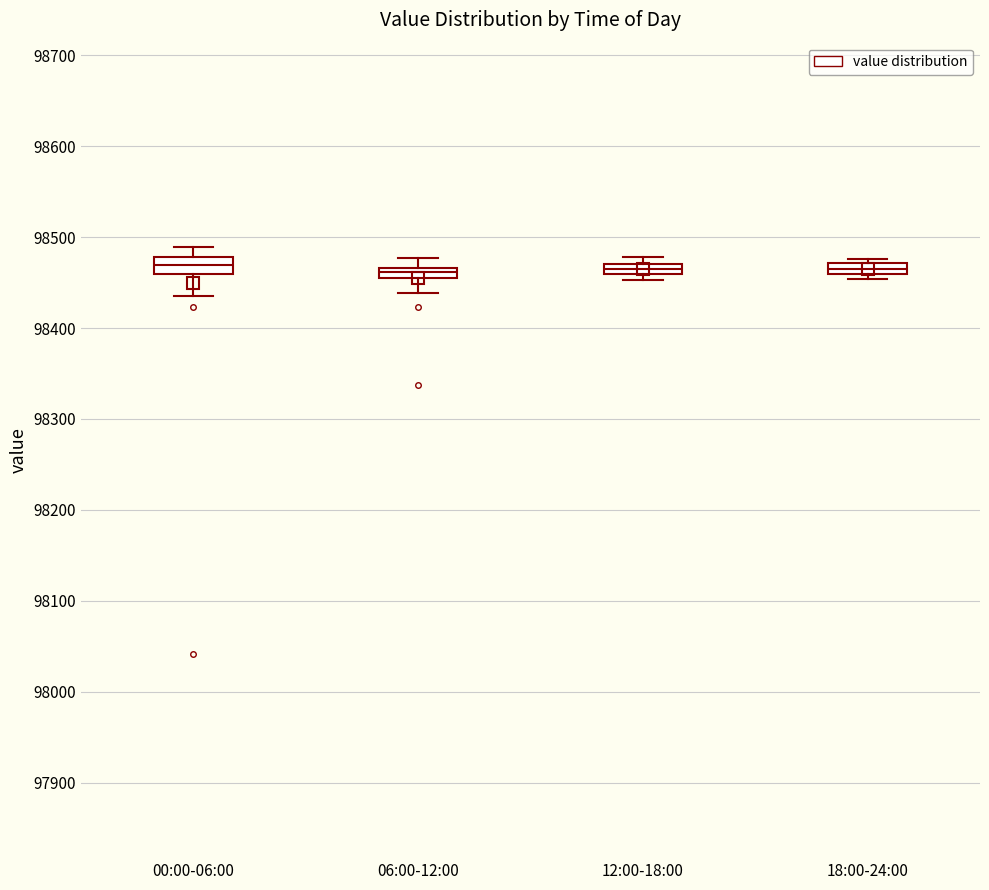

Where is the upper edge of the box for 12:00-18:00 on the y-axis? The values are not printed on the chart, so give them approximately, as read against the axis.

98470